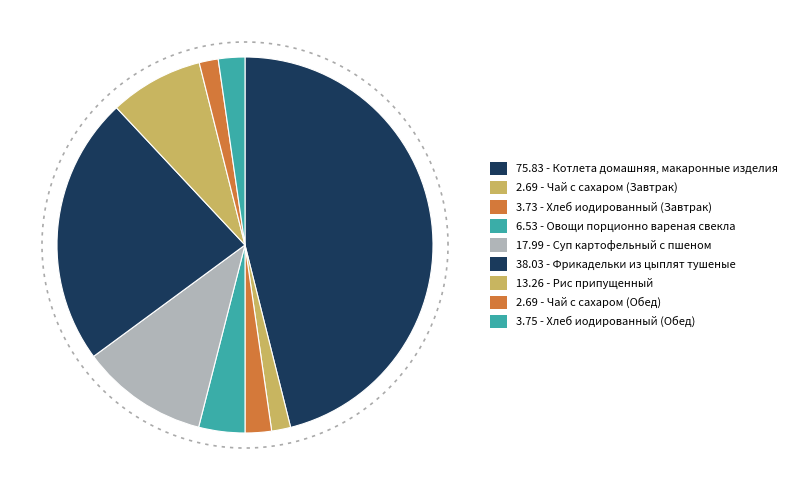

Combined, do Хлеб иодированный (Завтрак) and Котлета домашняя, макаронные изделия account for over 50%?

No